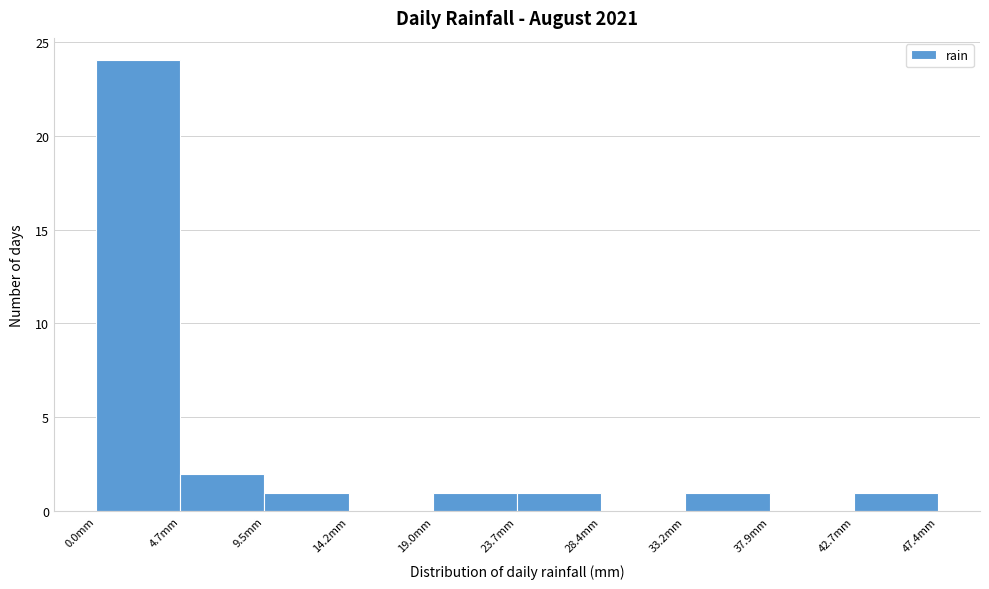

What is the height of the bar covering 0.0 to 4.5 on the x-axis? Neither the bar edges nor the heights are printed on the chart, so give them approximately, as read against the axes.

24